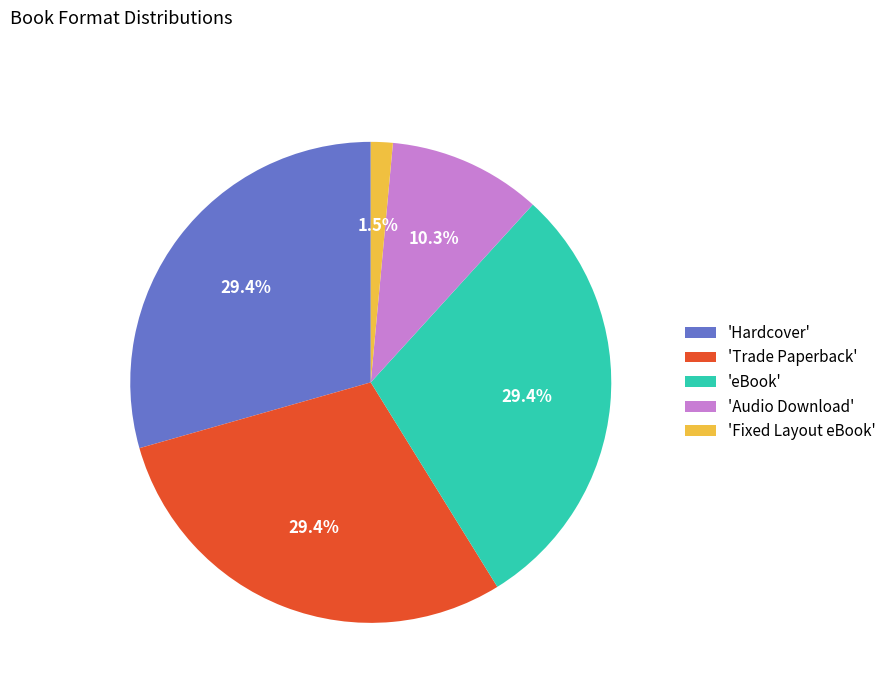

Between 'Fixed Layout eBook' and 'Hardcover', which is larger?

'Hardcover'